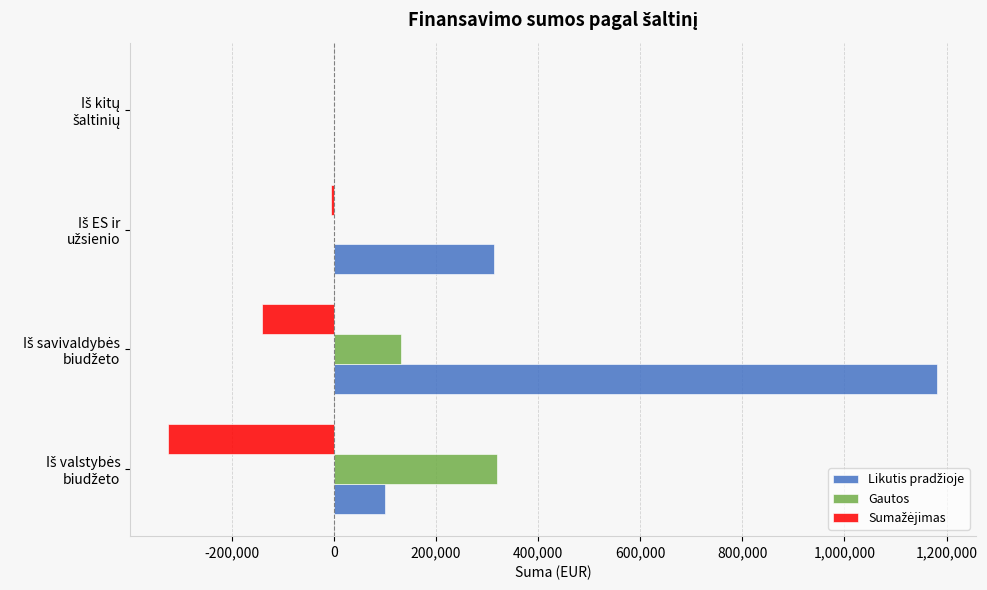

What is the maximum value for Gautos?

318710.8